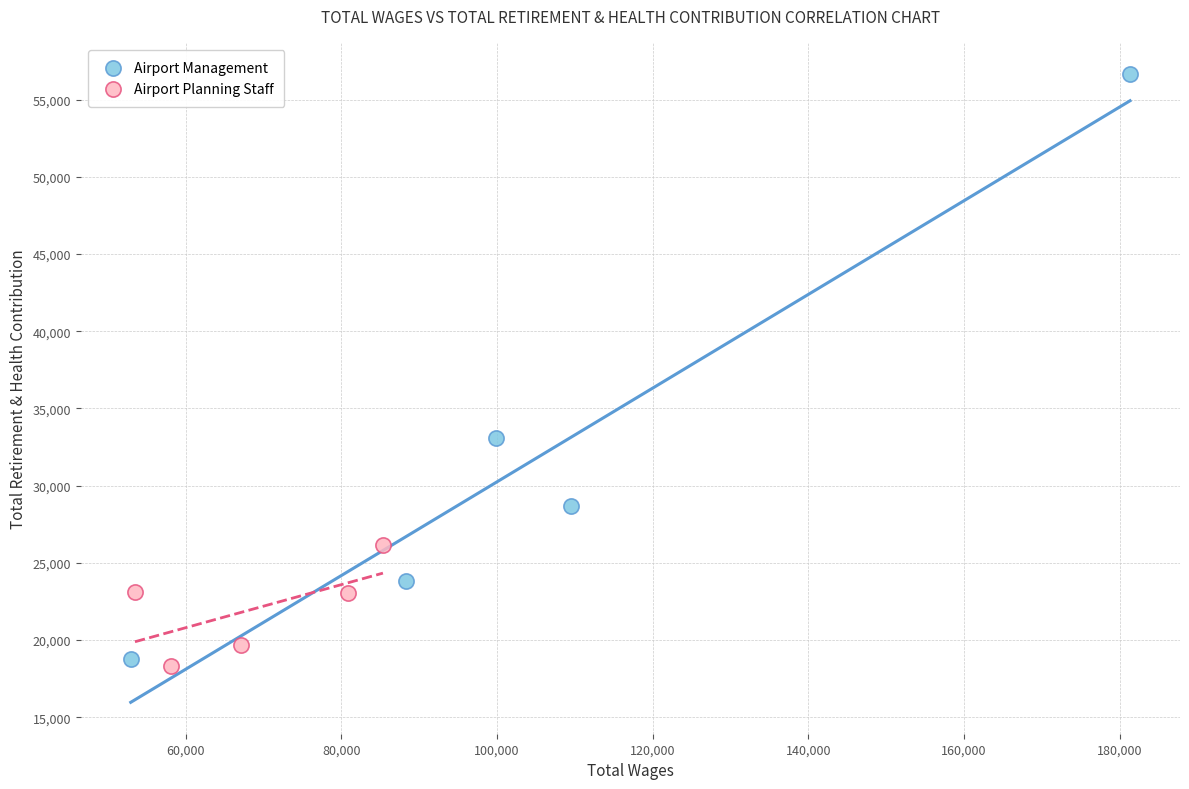

Which series has the widest spread of Y values?

Airport Management